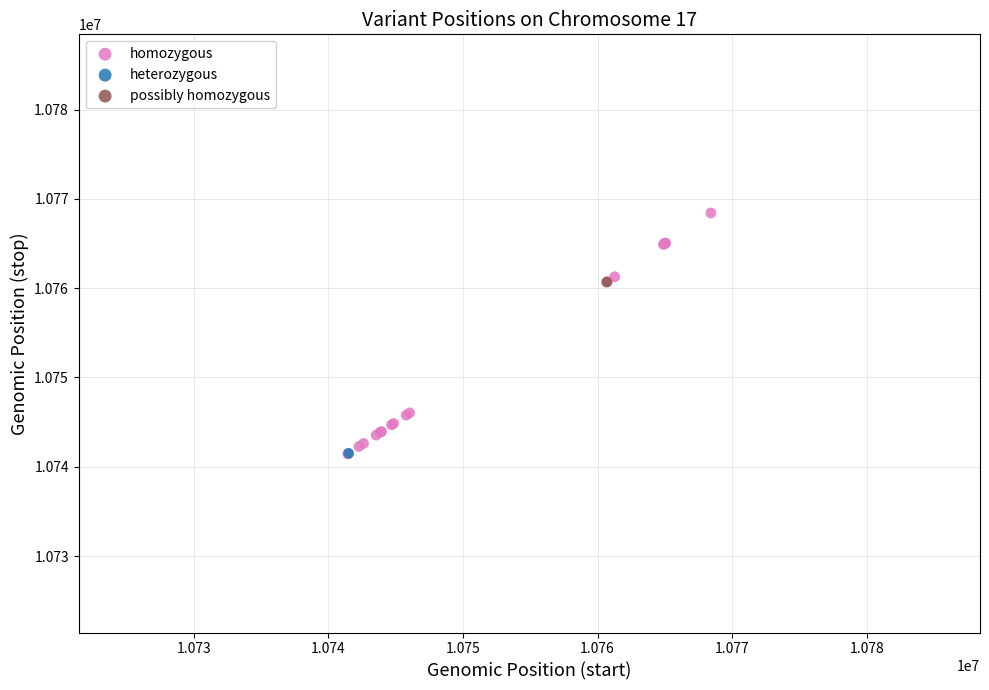

What are all the series names shown in the legend?

homozygous, heterozygous, possibly homozygous